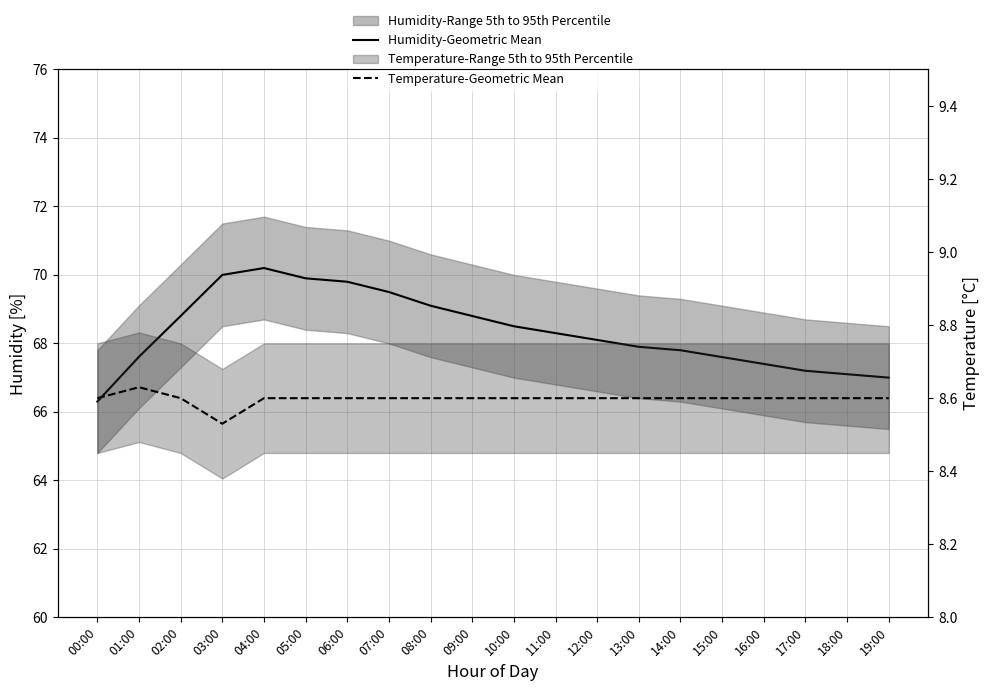

Is this an area chart (filled region under the line)?

No